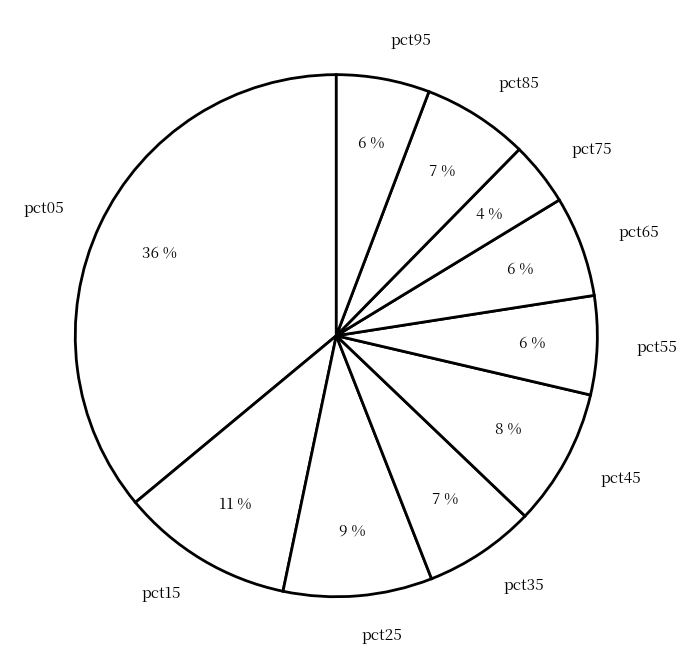

To the nearest percent, what portion does pct25 represent?

9%